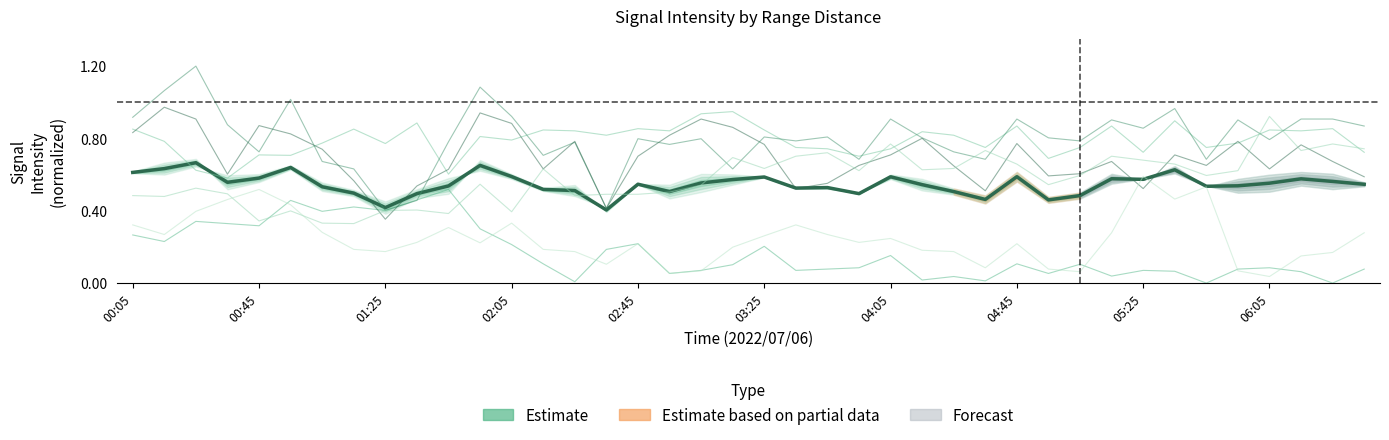

What is the highest value of the 9.386 series?

0.6